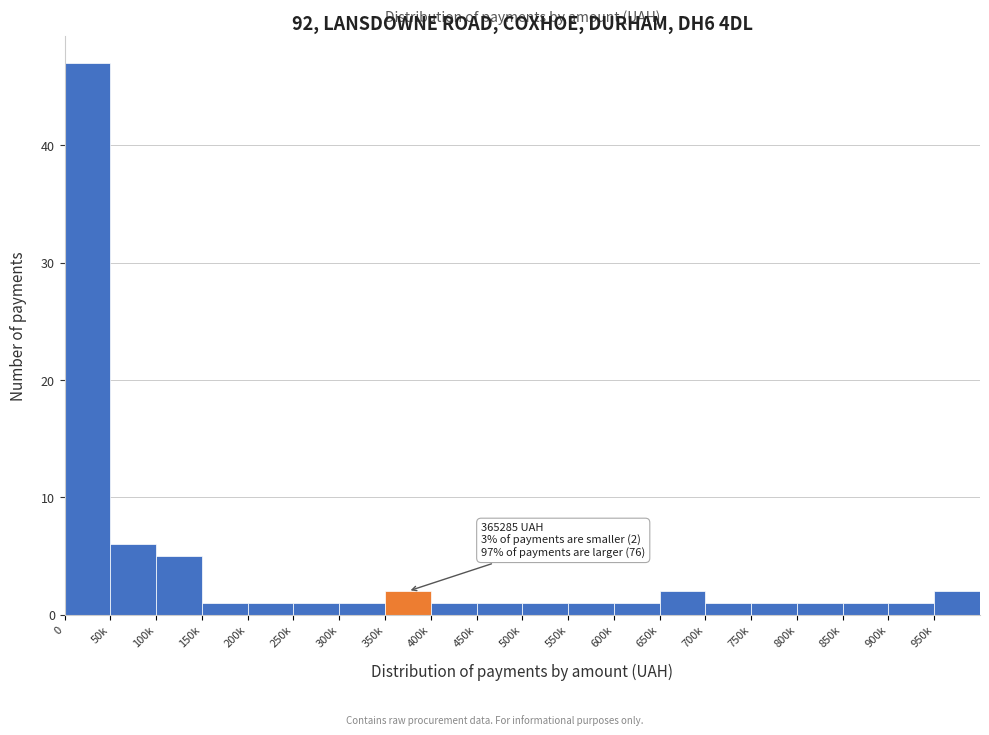

Reading left to right, transcribe all the data shown in this chart.

47	6	5	1	1	1	1	2	1	1	1	1	1	2	1	1	1	1	1	2